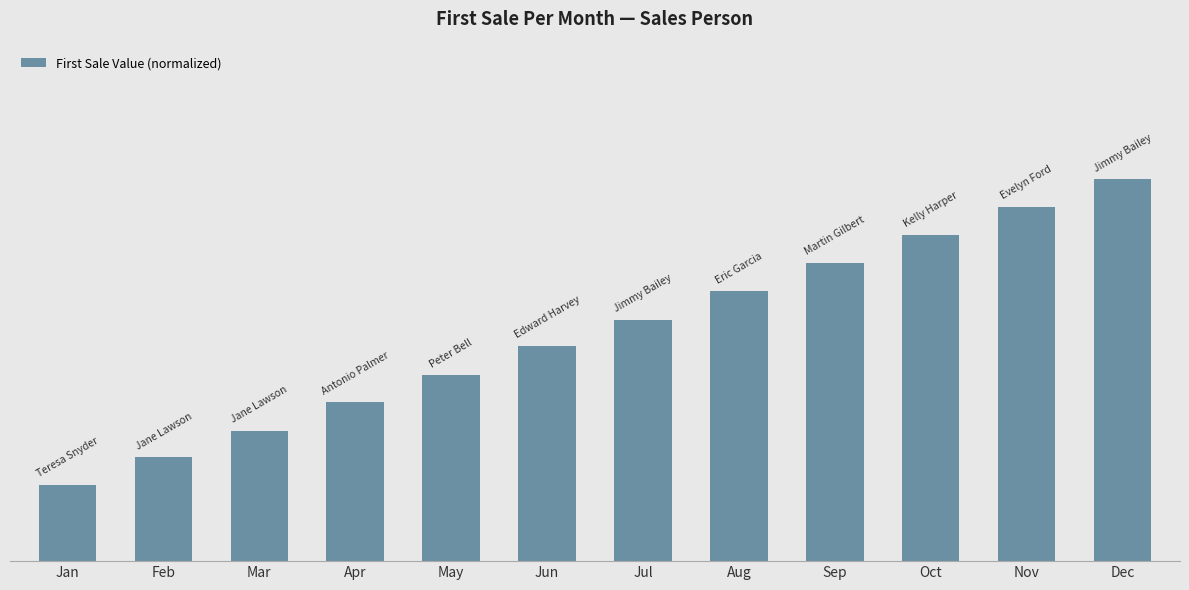

What is the change in value from Feb to May?

+21.4